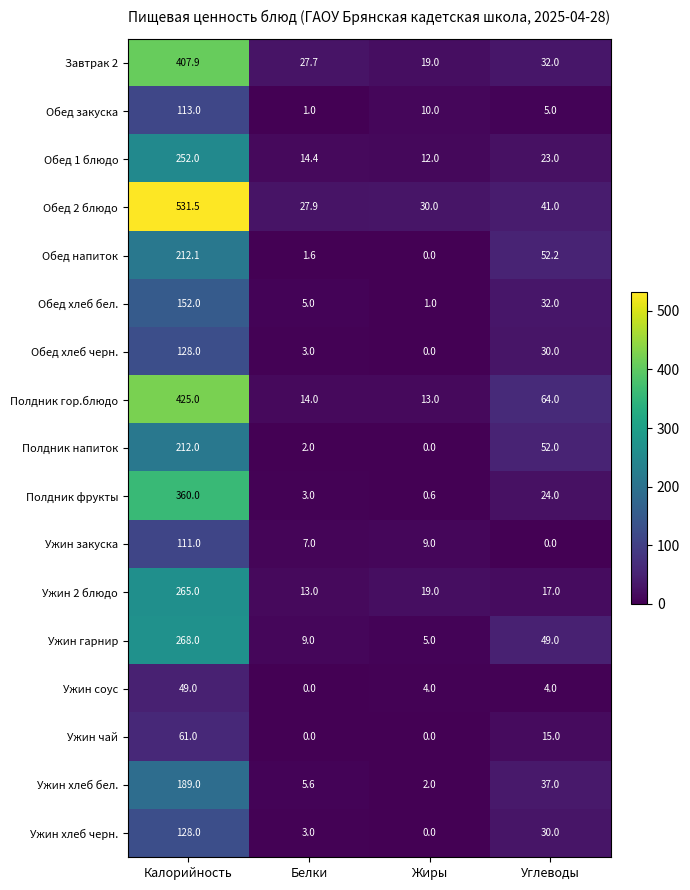

At which category does the chart reach its peak across all series?

Калорийность